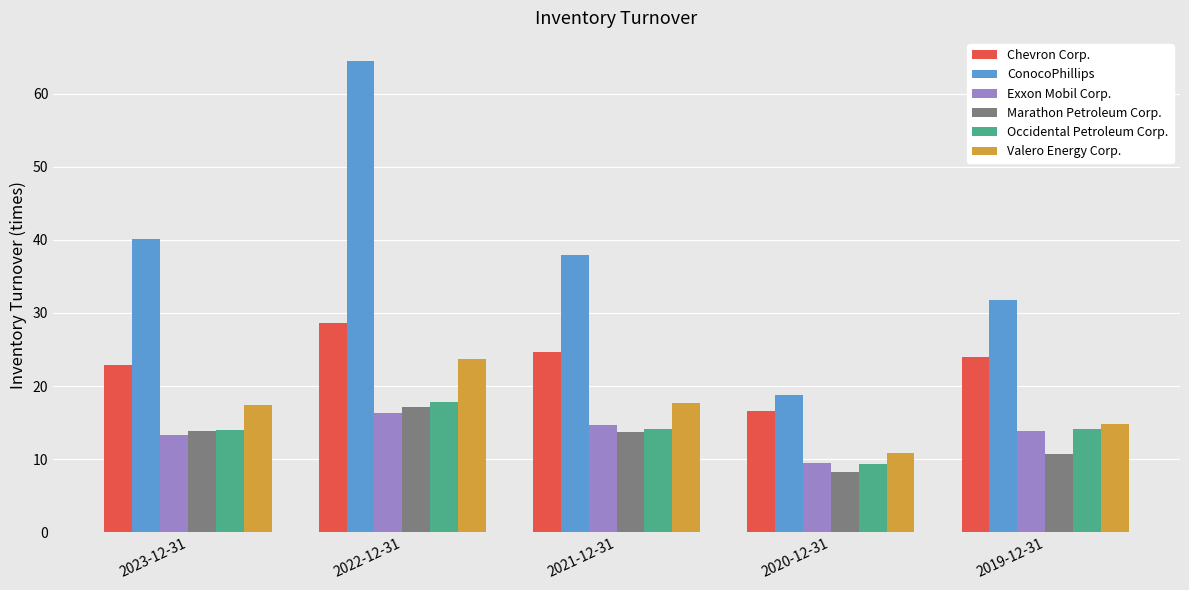

Between 2021-12-31 and 2020-12-31, which series saw the biggest shift?

ConocoPhillips